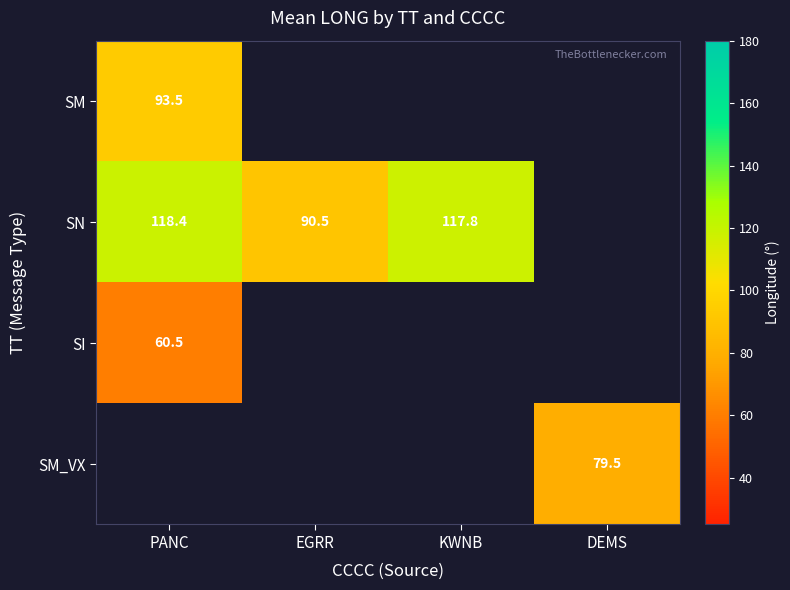

True or false: SM has a value of 93.5 at PANC.

True